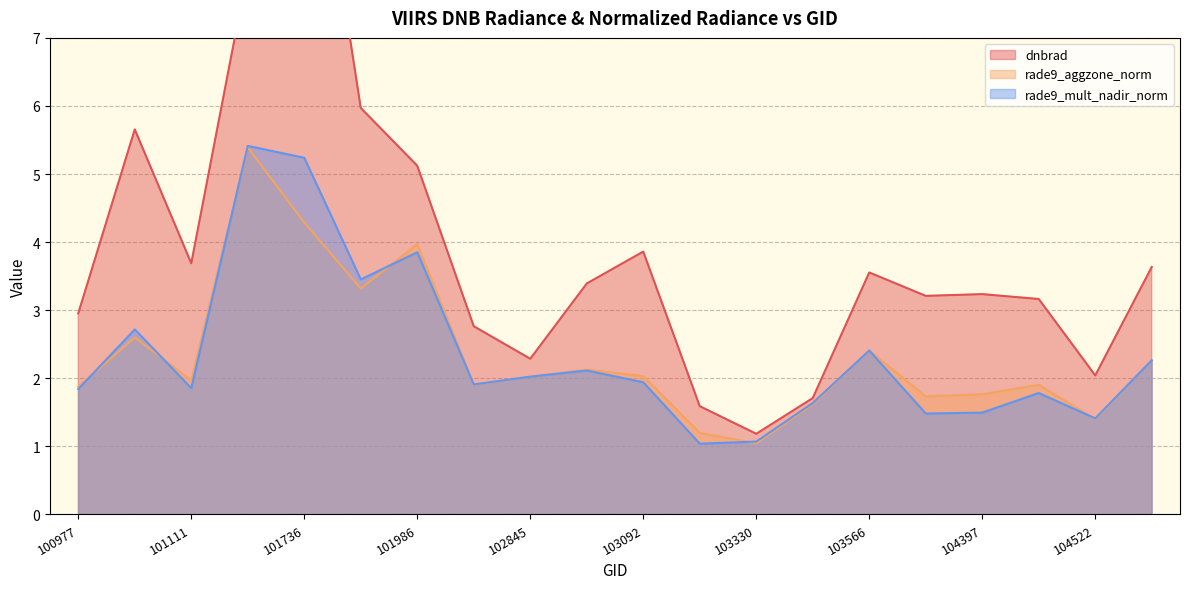

Which series has the largest total across all categories?

dnbrad